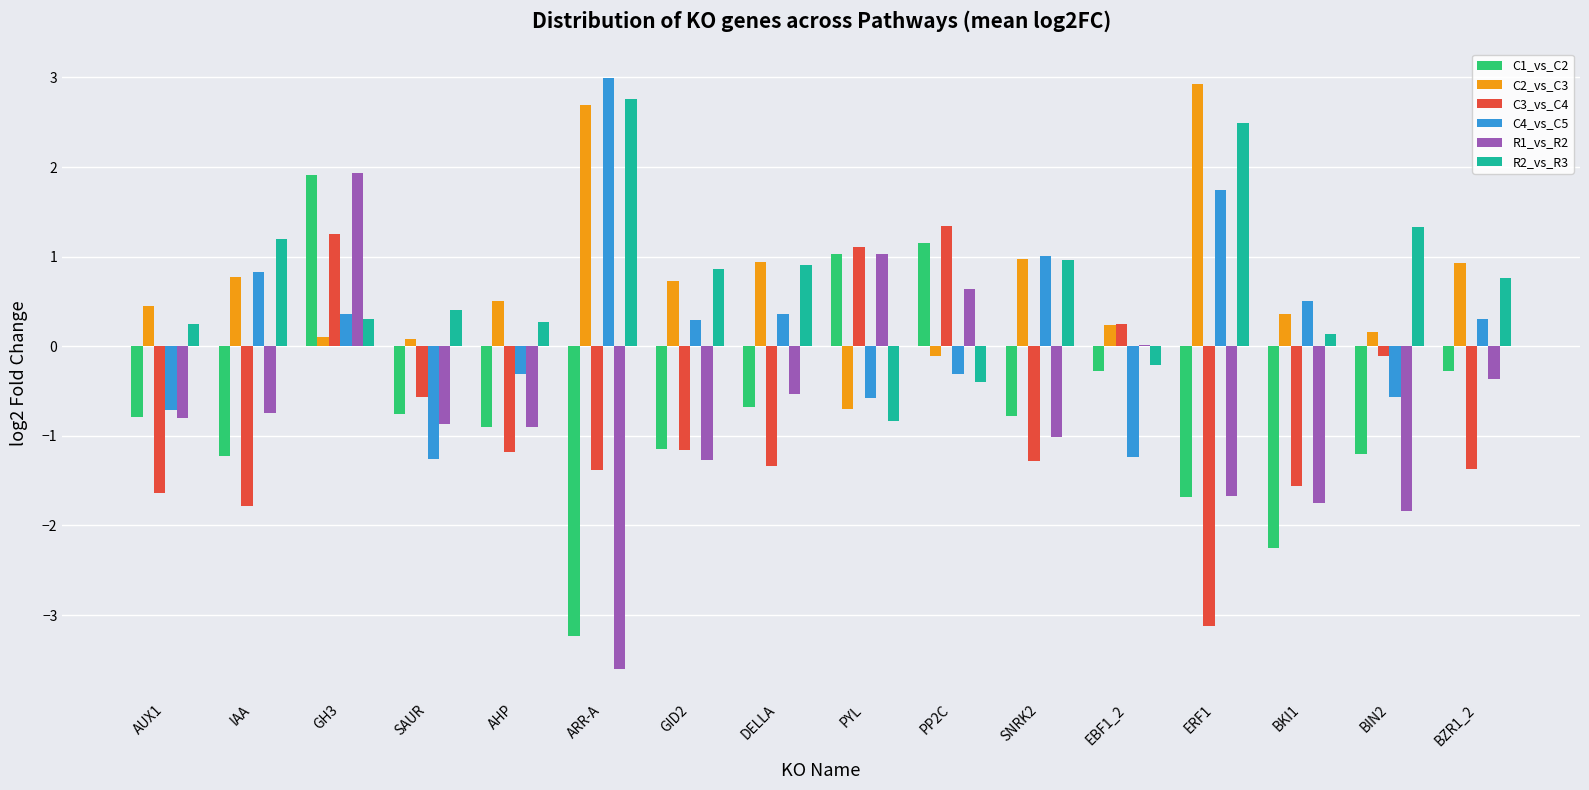

Is it true that R2_vs_R3 equals -0.8 at PYL?

True